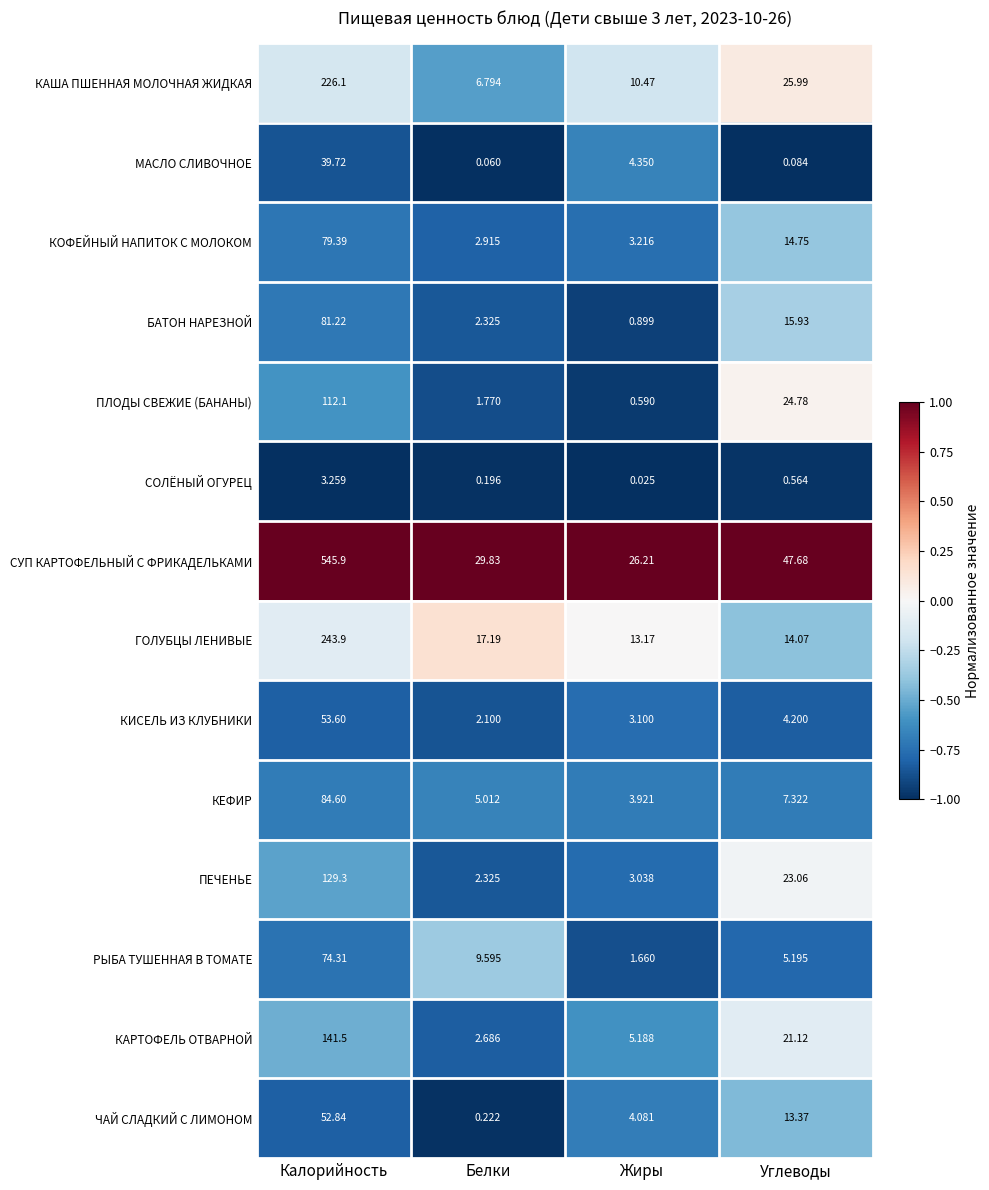

What is the total value across all series at Углеводы?

218.1